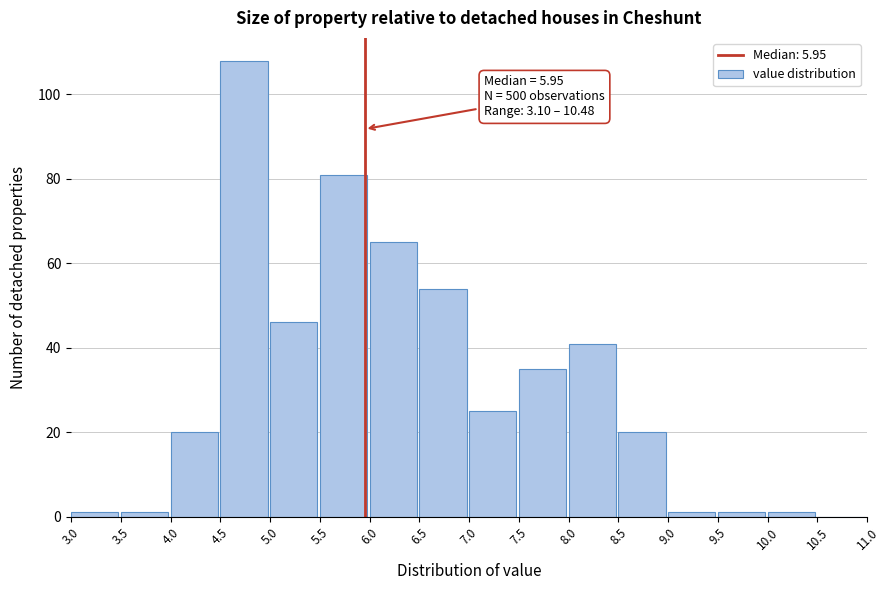

Over which range of the x-axis is the bar tallest?

4.5 to 5.0